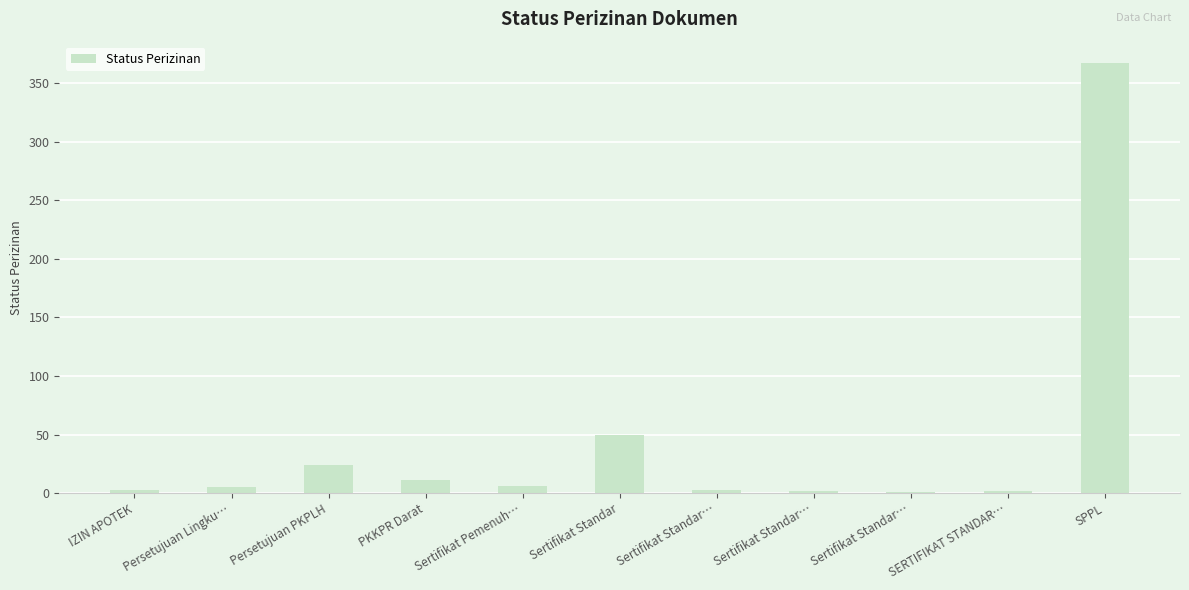

Count the number of categories in the chart.

11